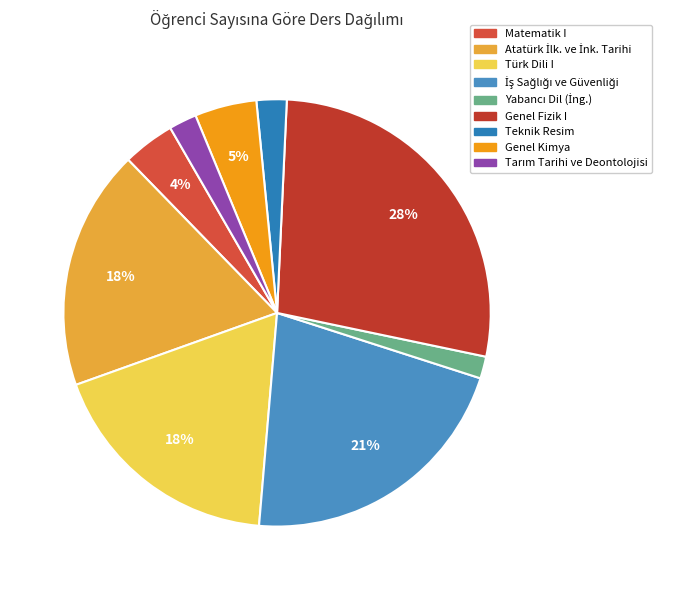

How many segments does this pie chart have?

9